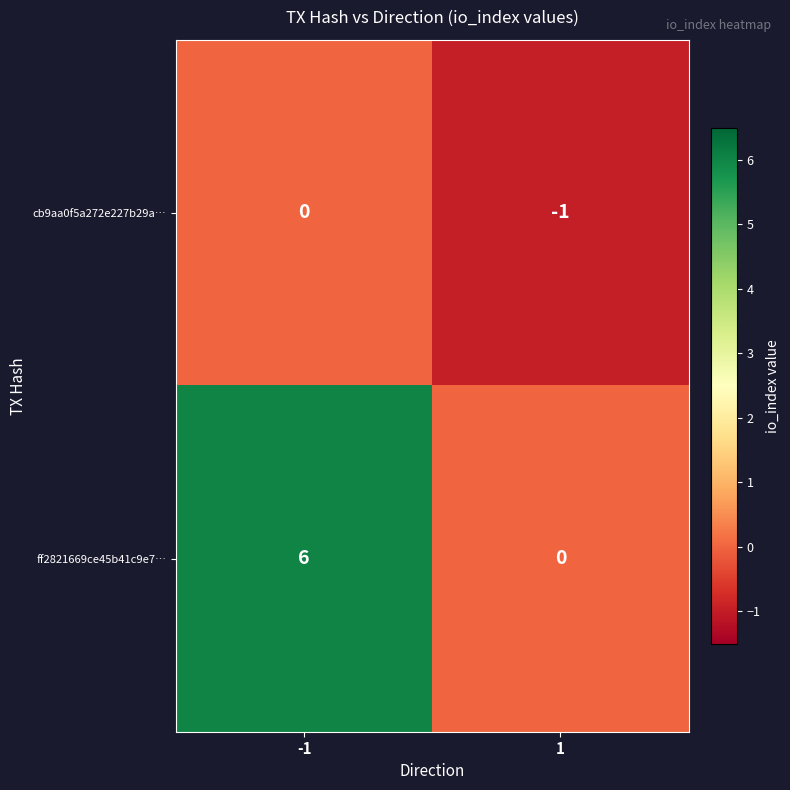

What is the highest value of the ff2821669ce45b41c9e7… series?

6